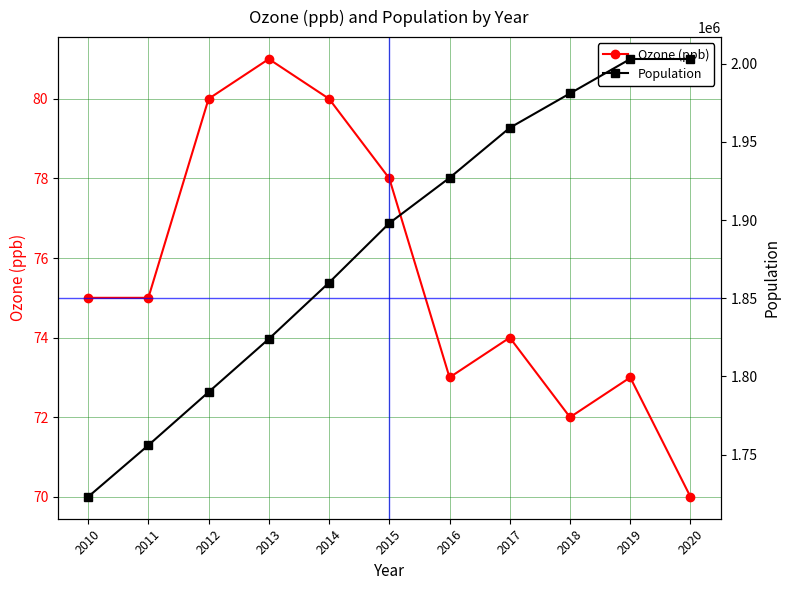

At which label is Population closest to 1863000?

2014